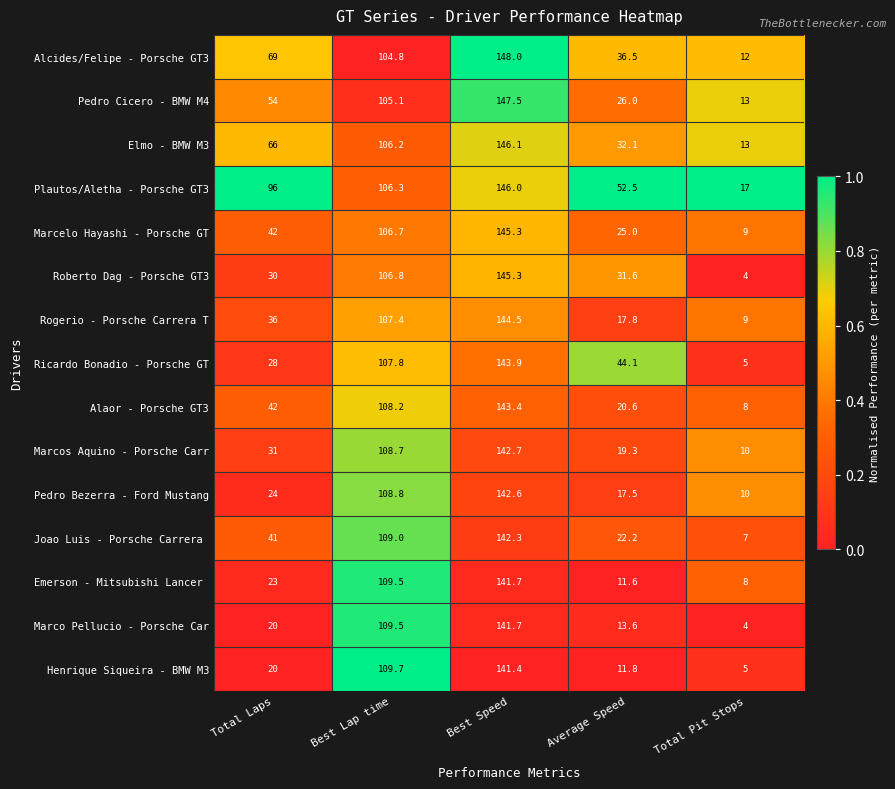

What value does the Henrique Siqueira - BMW M3 series have at Average Speed?

11.8